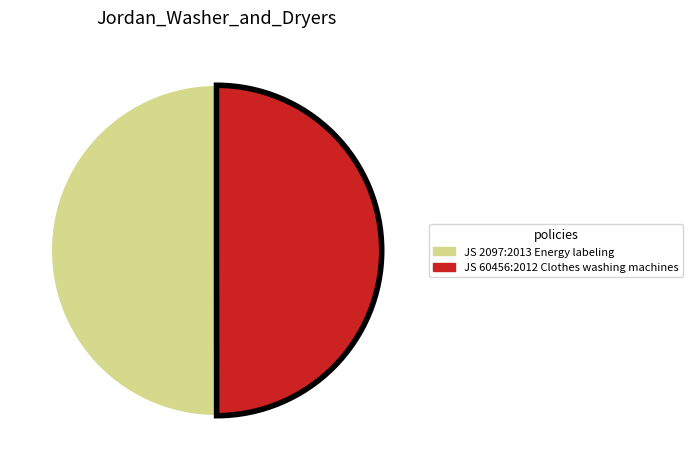

Is it true that JS 60456:2012 Clothes washing machines is 50% of the pie?

True